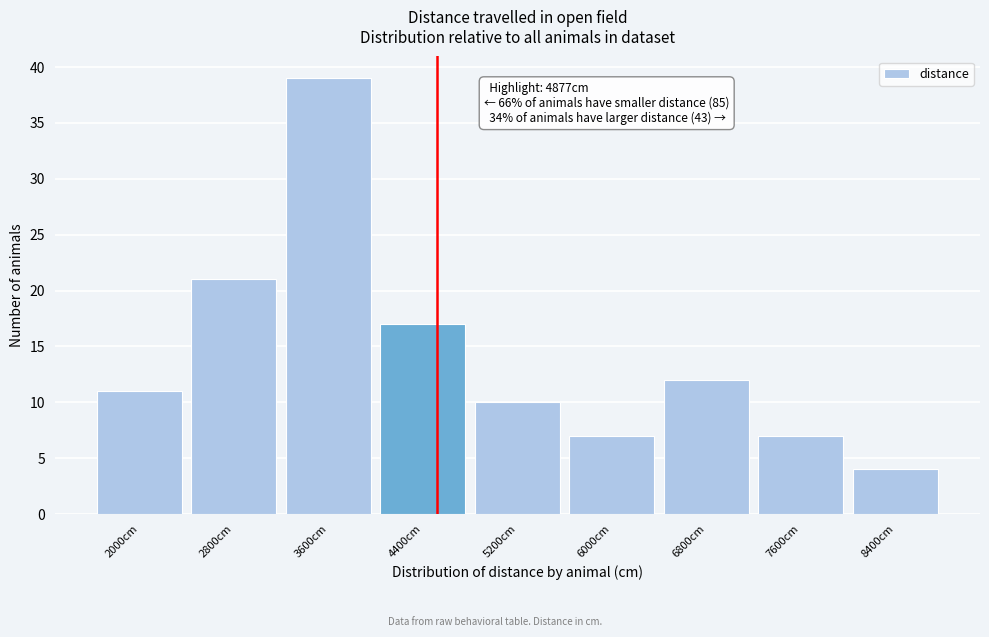

Reading left to right, what are all the values shown in this chart?

11	21	39	17	10	7	12	7	4